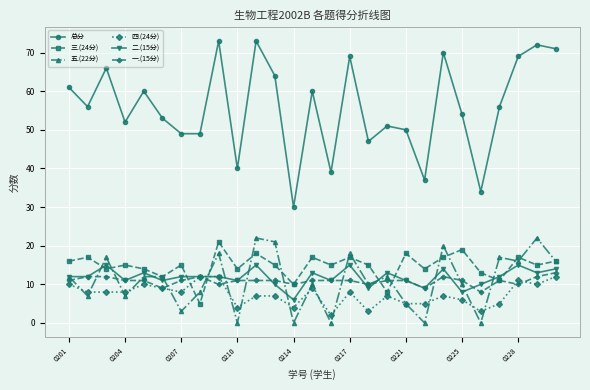

Which series has the largest total across all categories?

总分